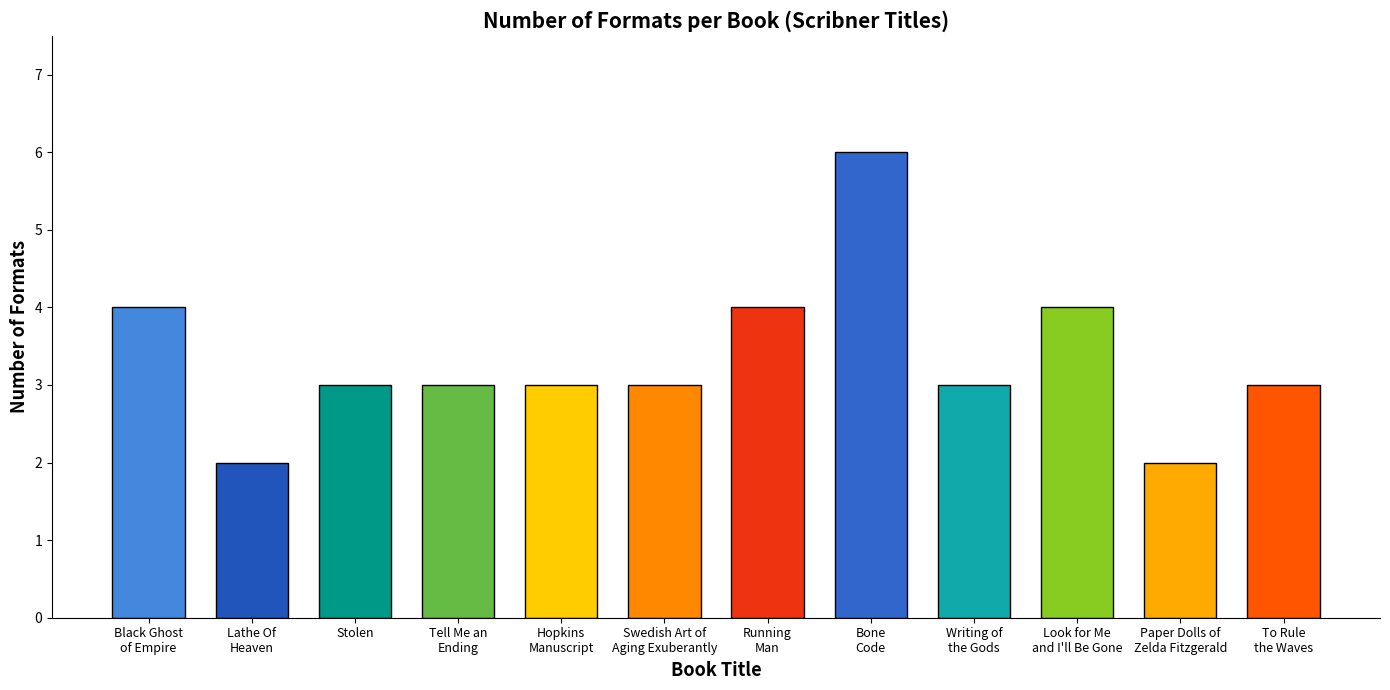

What is the maximum value shown in the chart?

6